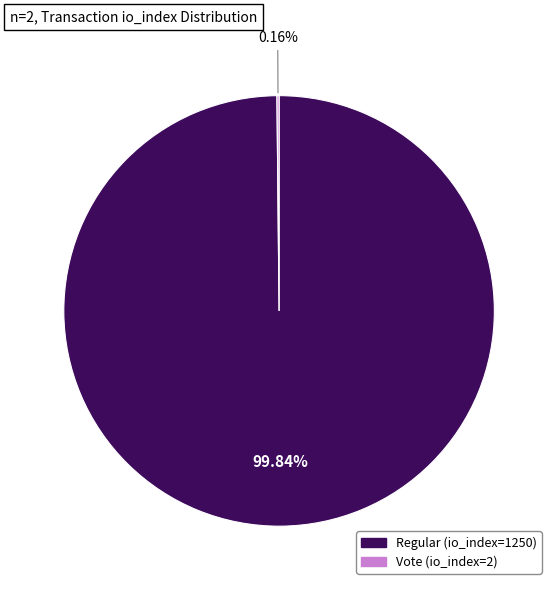

Is there a majority slice in this chart?

Yes